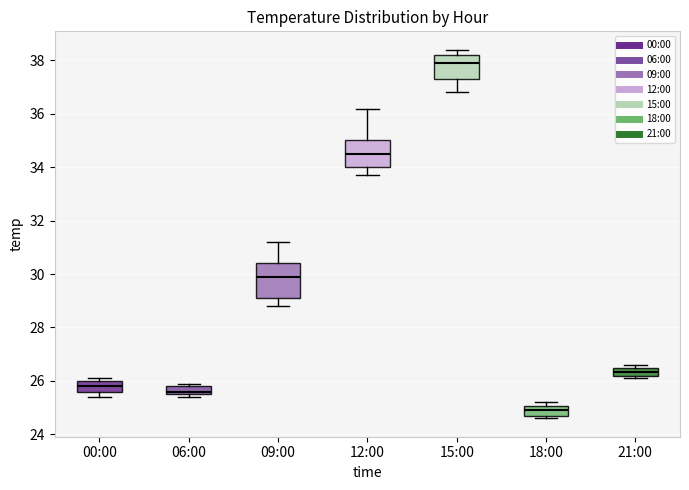

Reading left to right, transcribe this box plot: for each box, give where its median line is, the range the box spans, and where its two whiskers end, as read against the y-axis. The values are not printed on the chart, so give them approximately, as read against the axis.

00:00: median 25.8, box 25.6 to 26.0, whiskers 25.4 to 26.2
06:00: median 25.6 (just above the box's lower edge), box 25.6 to 25.8, whiskers 25.4 to 26.0
09:00: median 30.0, box 29.2 to 30.4, whiskers 28.8 to 31.2
12:00: median 34.6, box 34.0 to 35.0, whiskers 33.8 to 36.2
15:00: median 38.0, box 37.4 to 38.2, whiskers 36.8 to 38.4
18:00: median 25.0 (inside the box), box 24.8 to 25.0, whiskers 24.6 to 25.2
21:00: median 26.4, box 26.2 to 26.6, whiskers 26.2 (just below the box's lower edge) to 26.6 (just above the box's upper edge)